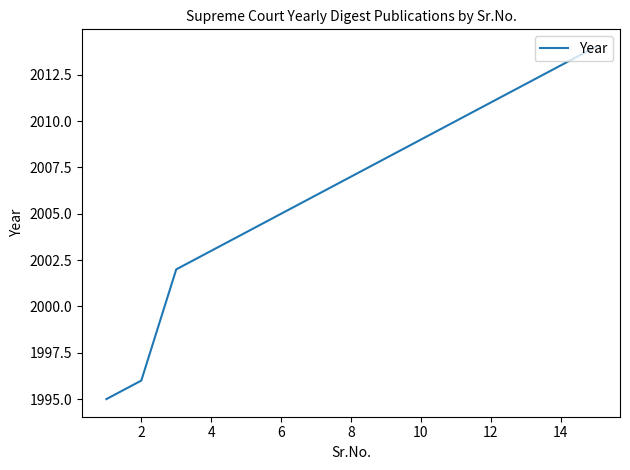

What is the minimum value shown in the chart?

1995